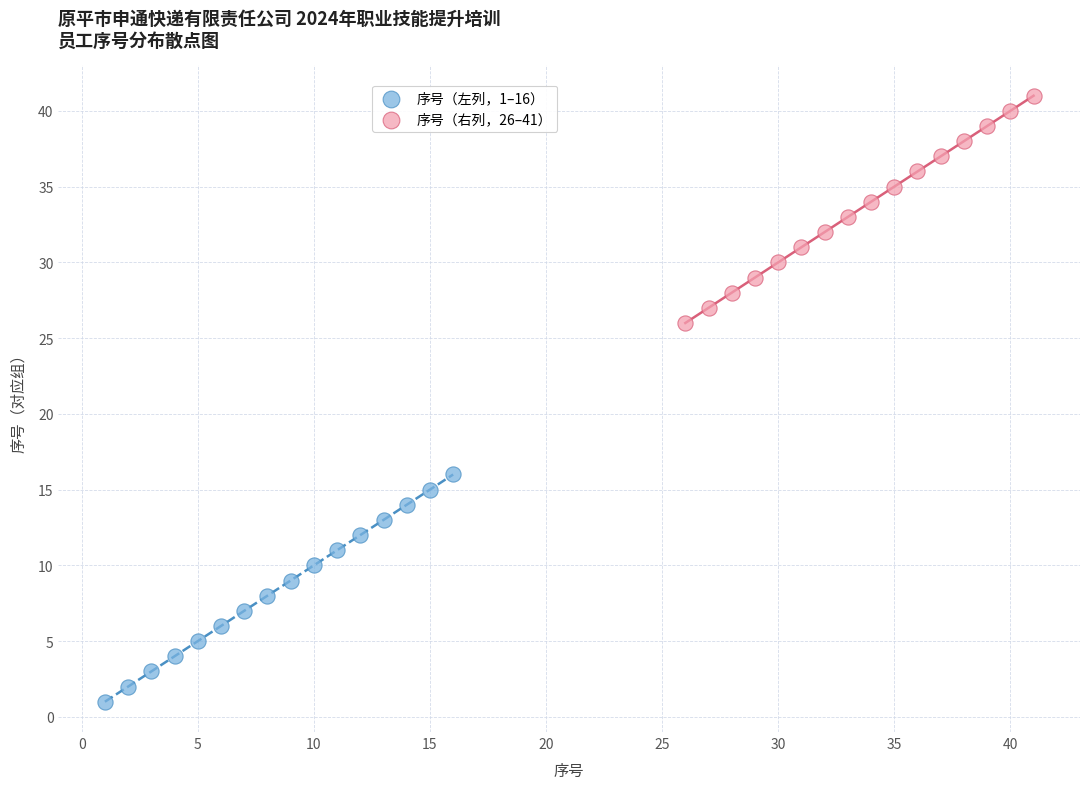

What are all the series names shown in the legend?

序号（左列，1–16）, 序号（右列，26–41）